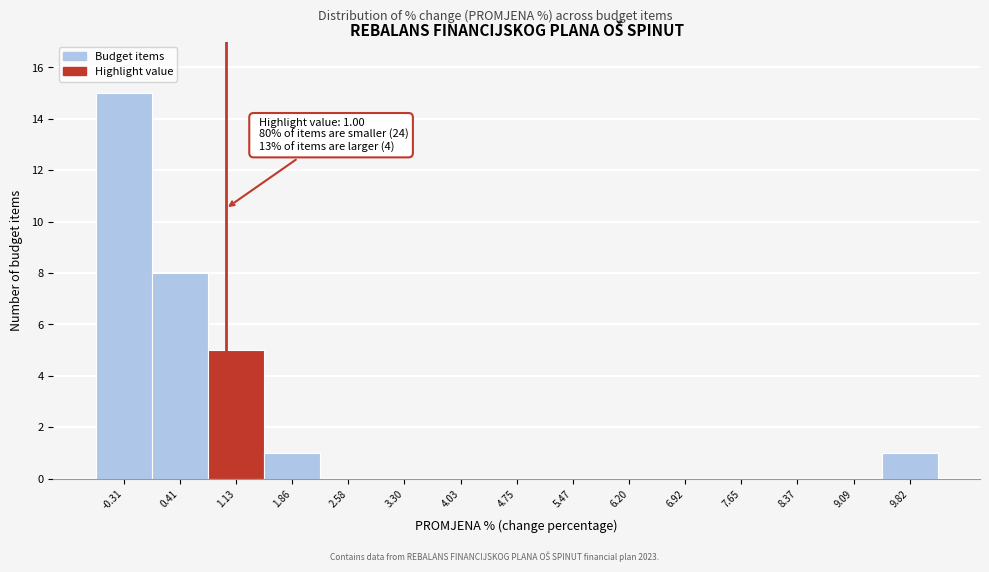

Which range on the x-axis has the tallest bar?

-0.7 to 0.0